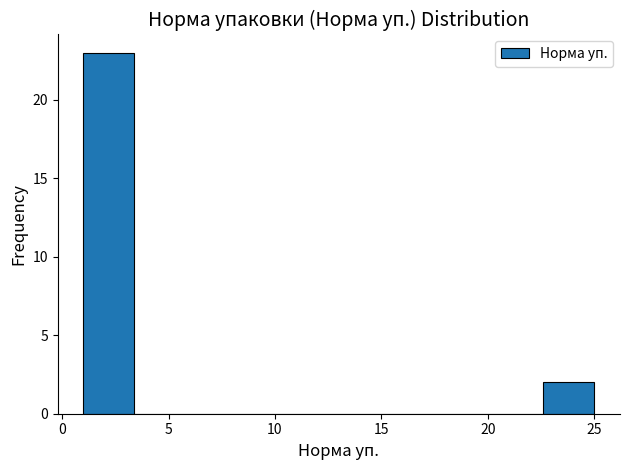

Which range on the x-axis has the tallest bar?

1.0 to 3.4